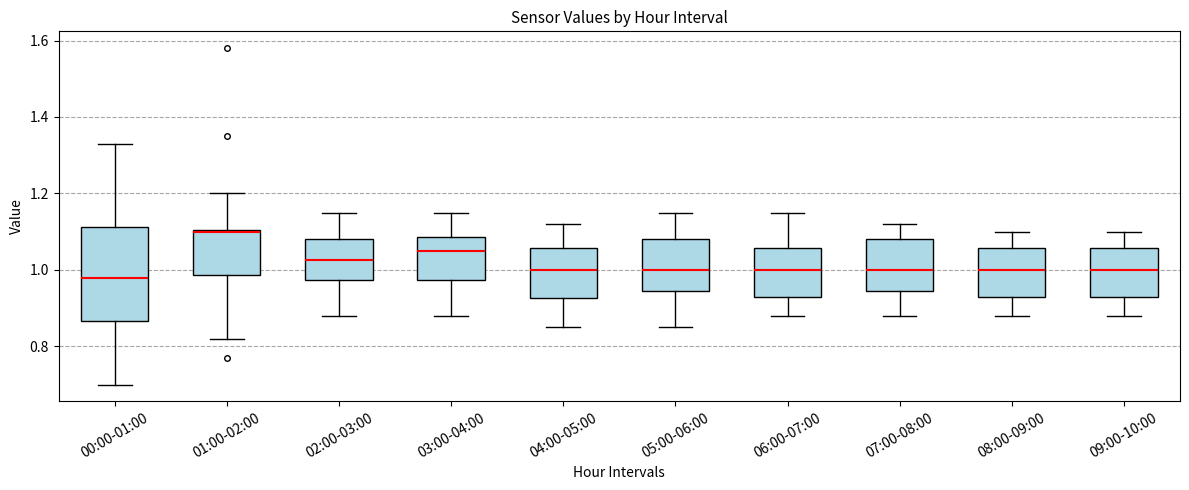

Where does the median line of the box for 05:00-06:00 sit on the y-axis? The values are not printed on the chart, so give them approximately, as read against the axis.

1.00